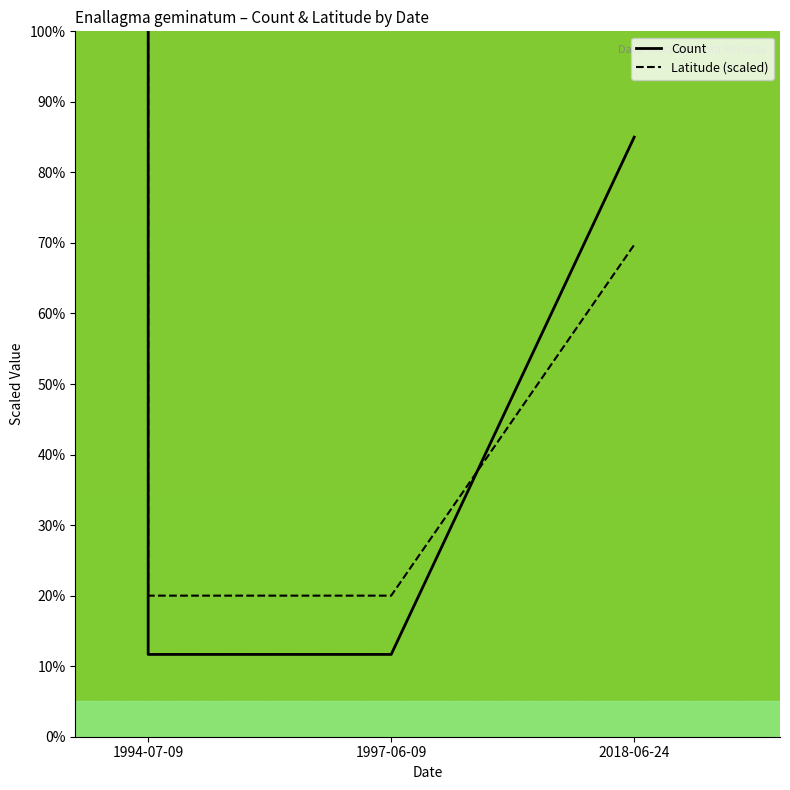

Which series changed the most between 1994-07-09 and 2018-06-24?

Latitude (scaled)